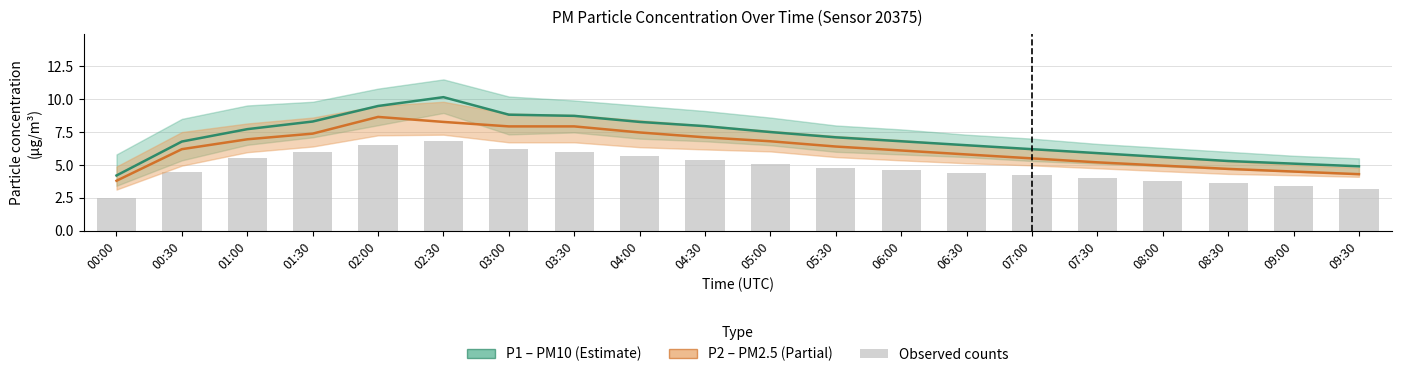

What is the difference between the maximum and minimum values in the Observed series?

4.3